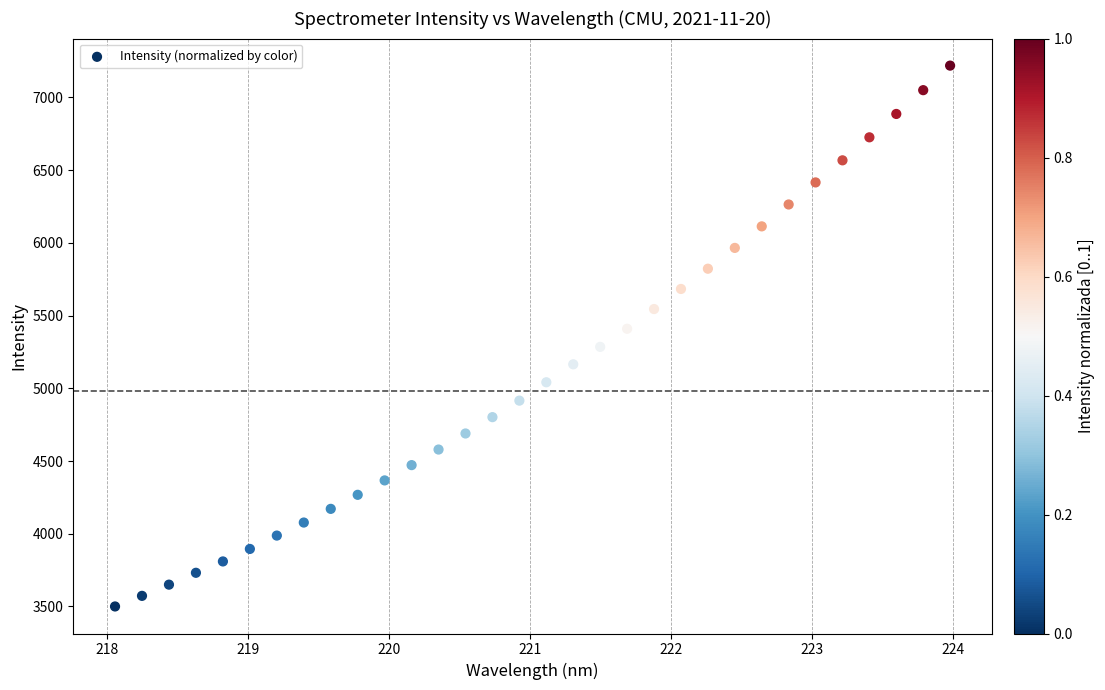

What is the range of Y values (max minus min)?

3719.3